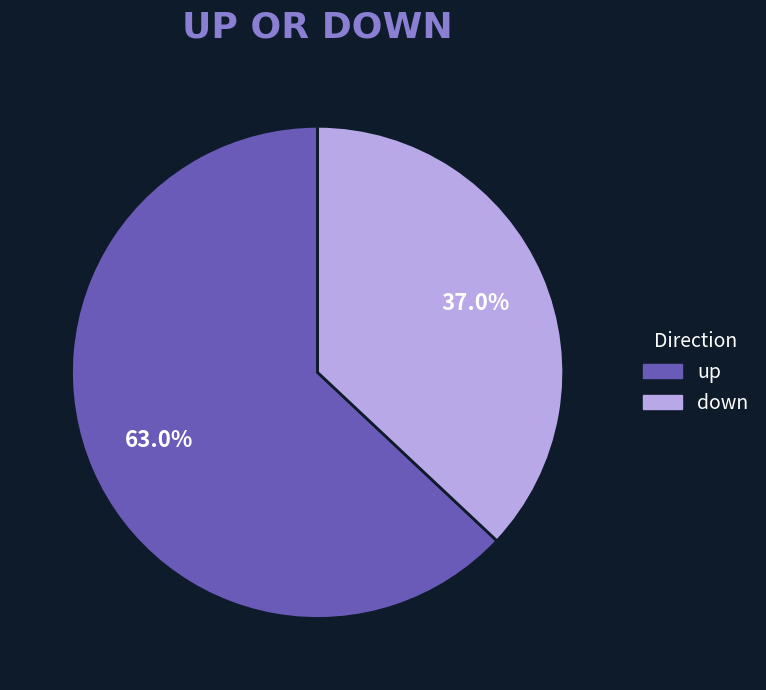

Which slice is the largest?

up